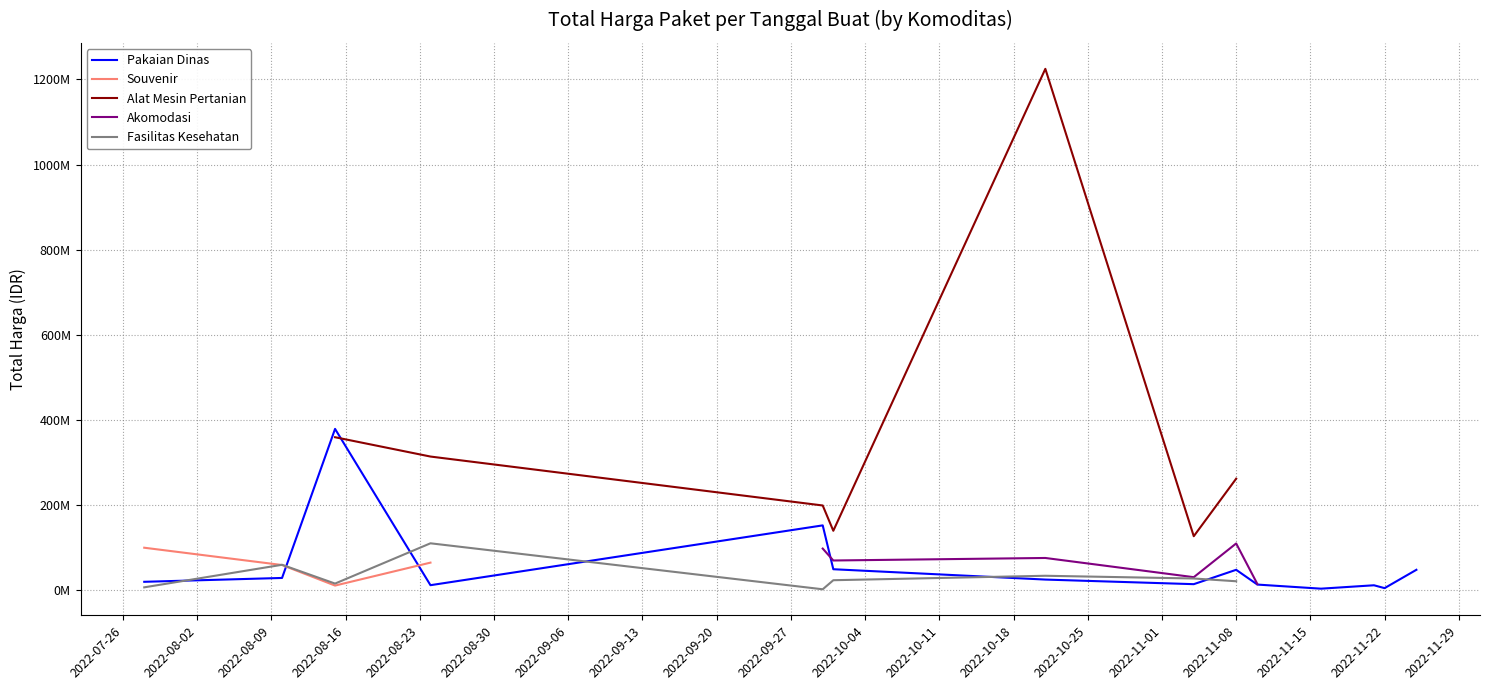

Is this an area chart (filled region under the line)?

No